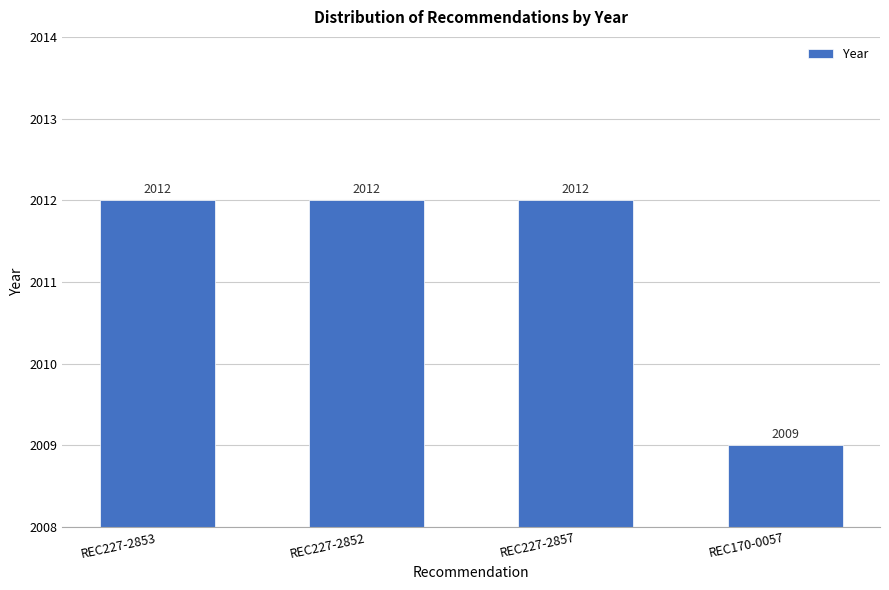

At which label is the value closest to 2010?

REC170-0057